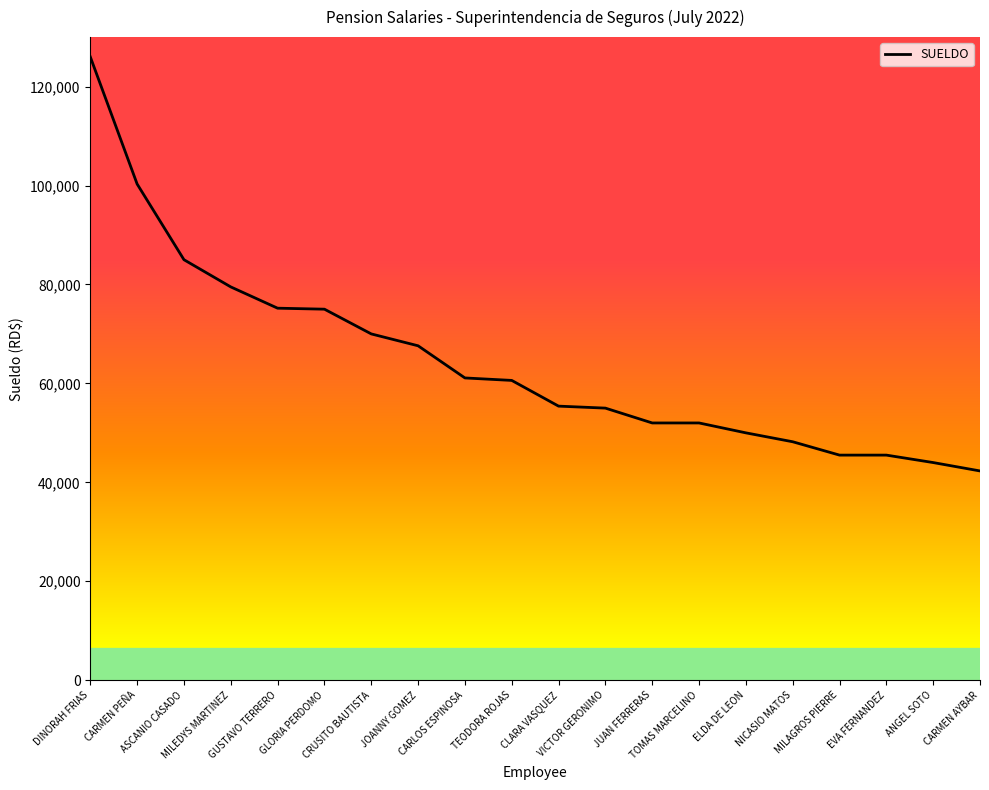

Count the number of data series in this chart.

1